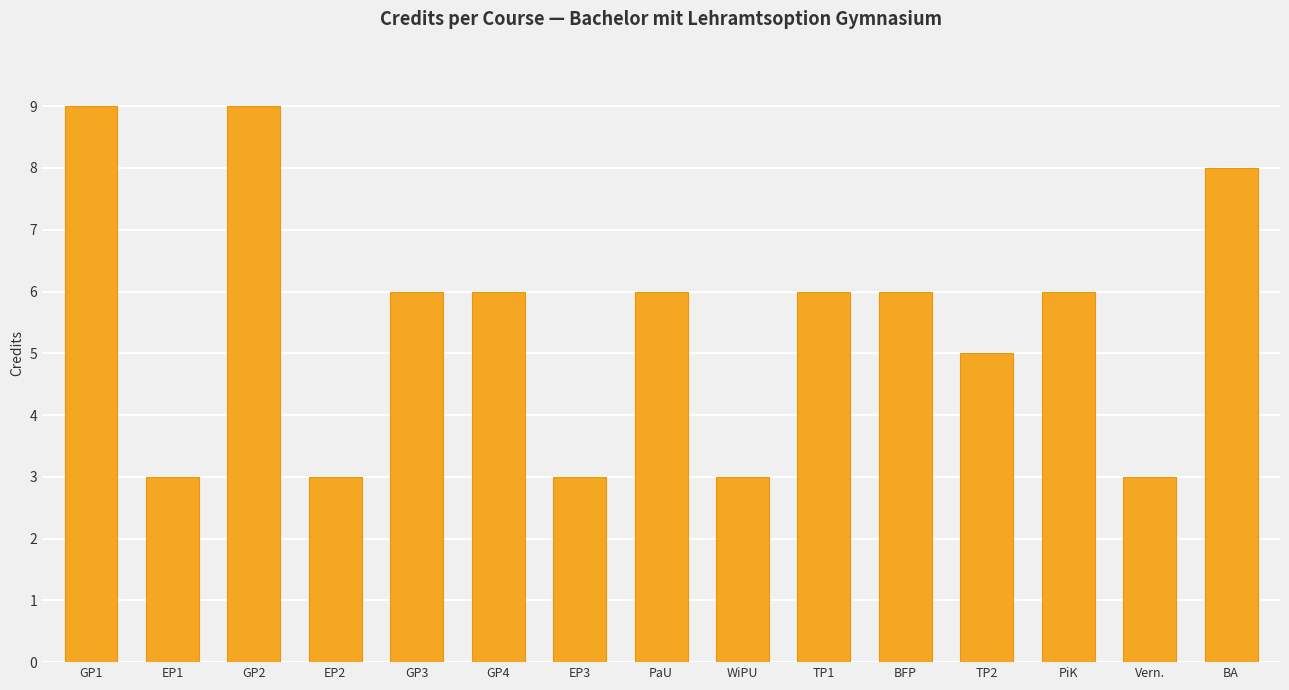

Reading right to left, extract all data points from this chart.

8	3	6	5	6	6	3	6	3	6	6	3	9	3	9